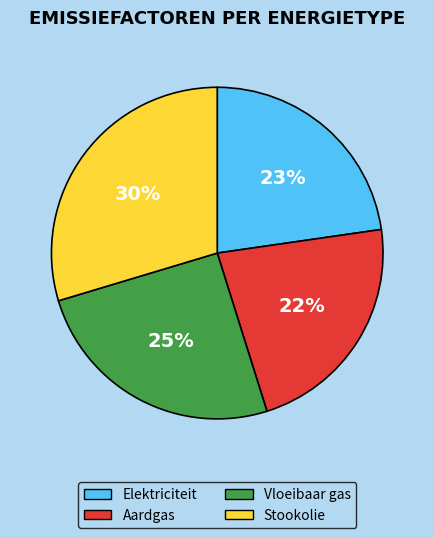

Is there a majority slice in this chart?

No